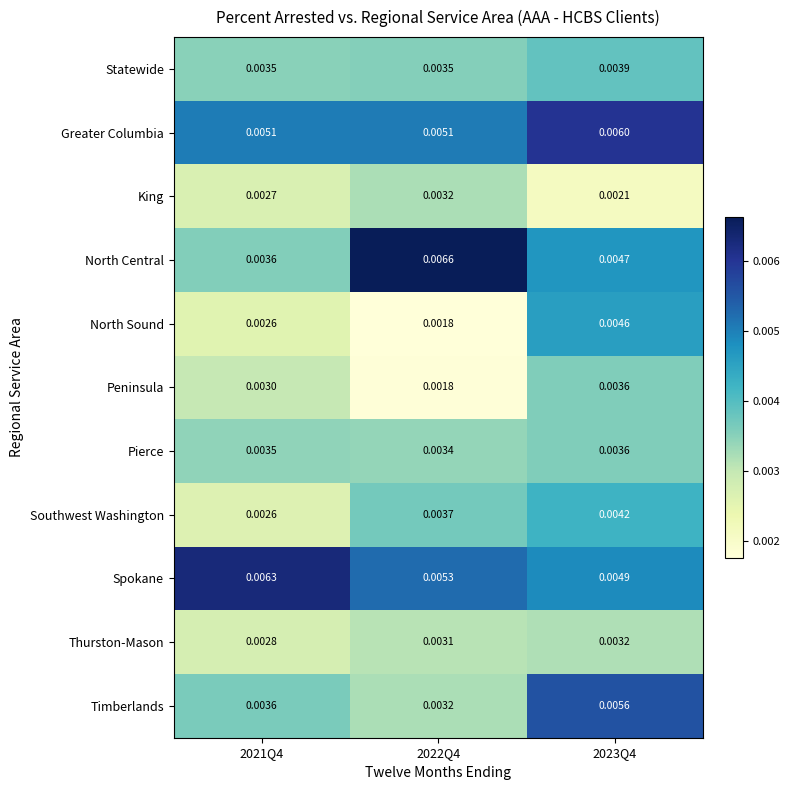

Which series has the widest spread of values?

North Central